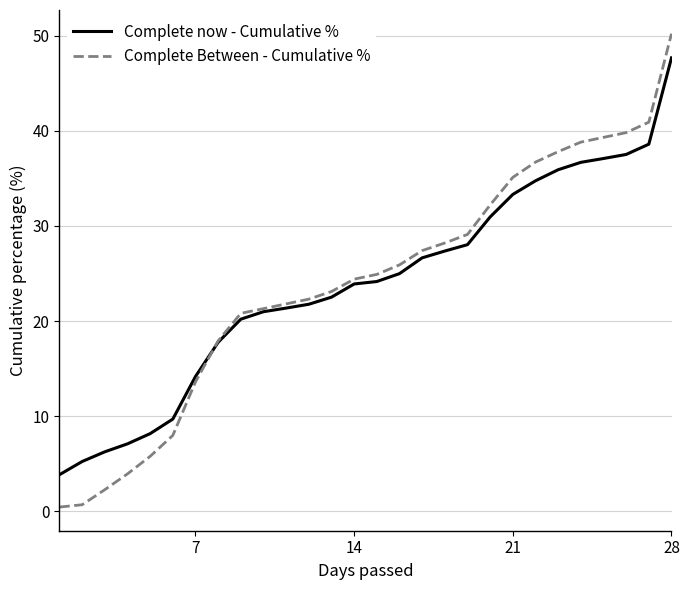

Which series has the widest spread of values?

Complete Between - Cumulative %